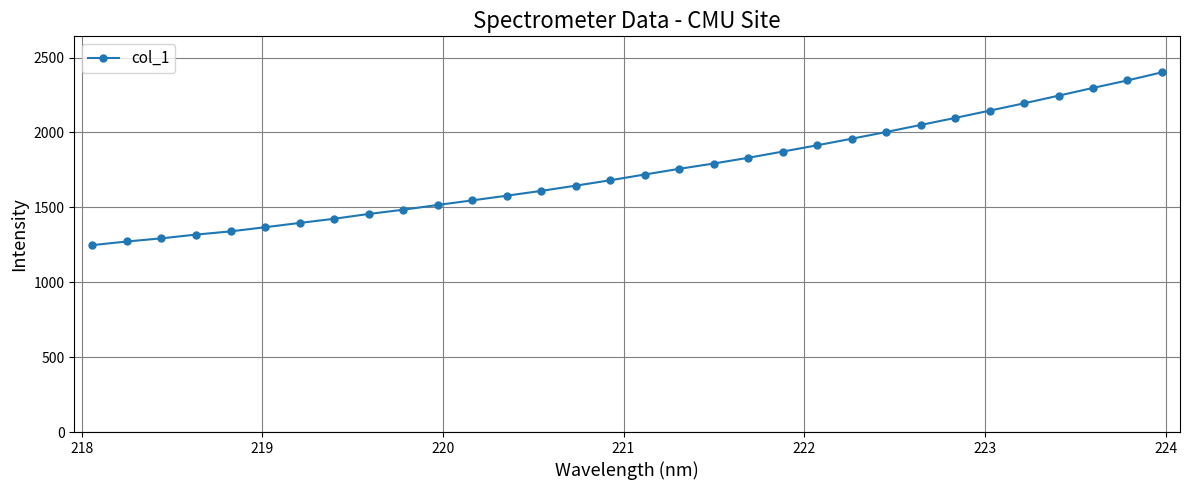

What is the value of the 30th point from the left?

2297.7